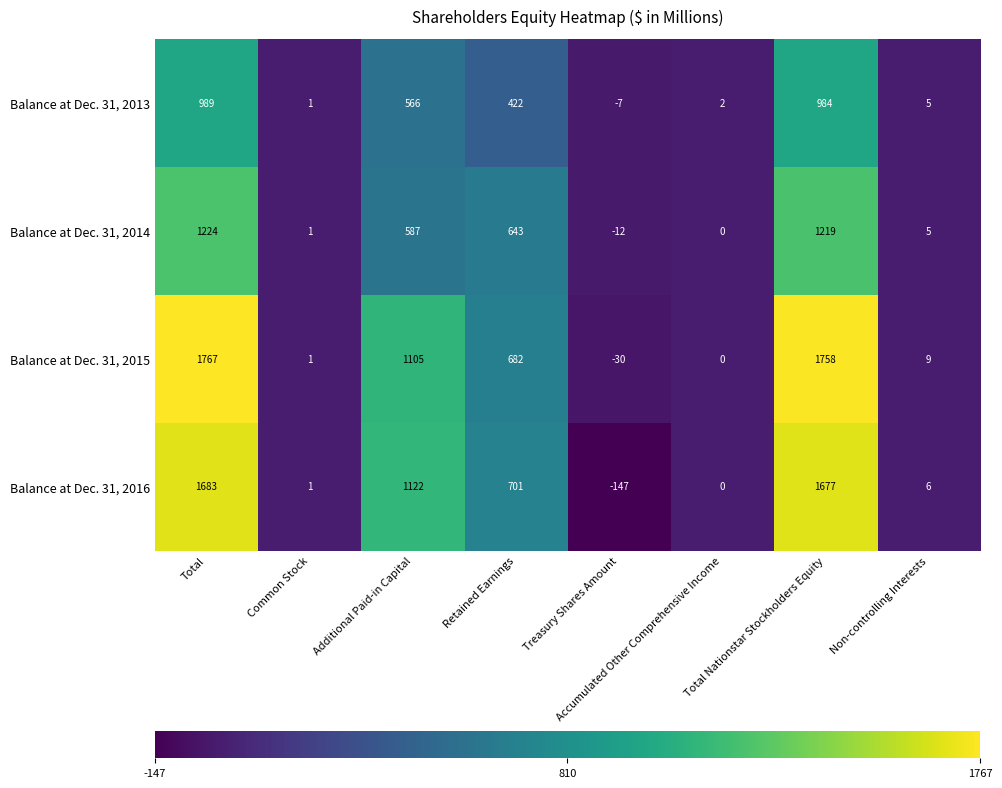

True or false: Balance at Dec. 31, 2013 has a value of 1353 at Total Nationstar Stockholders Equity.

False